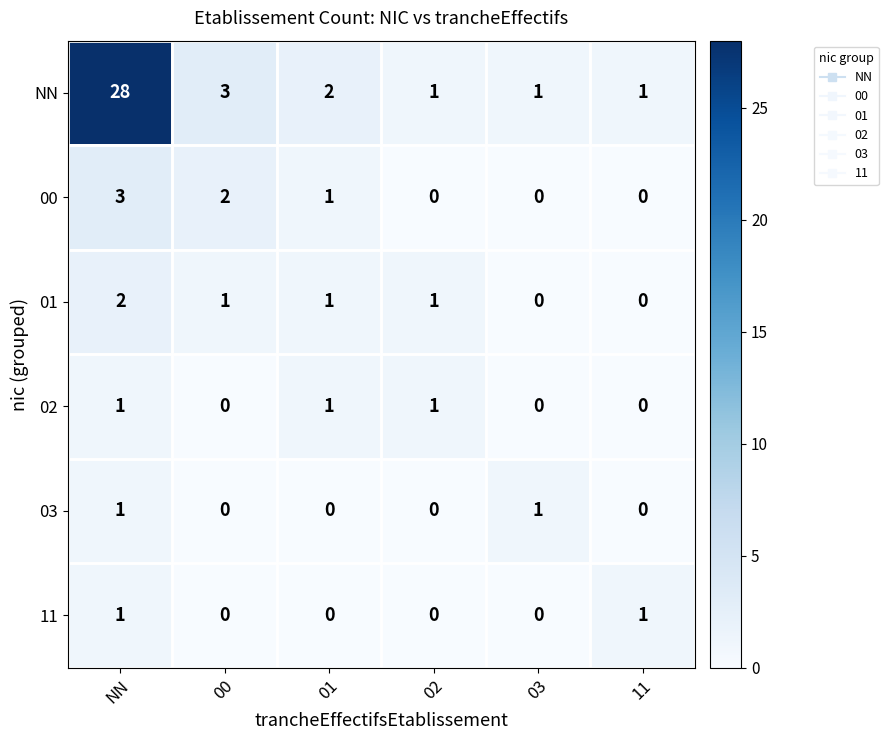

Which series has the largest range (max minus min)?

NN